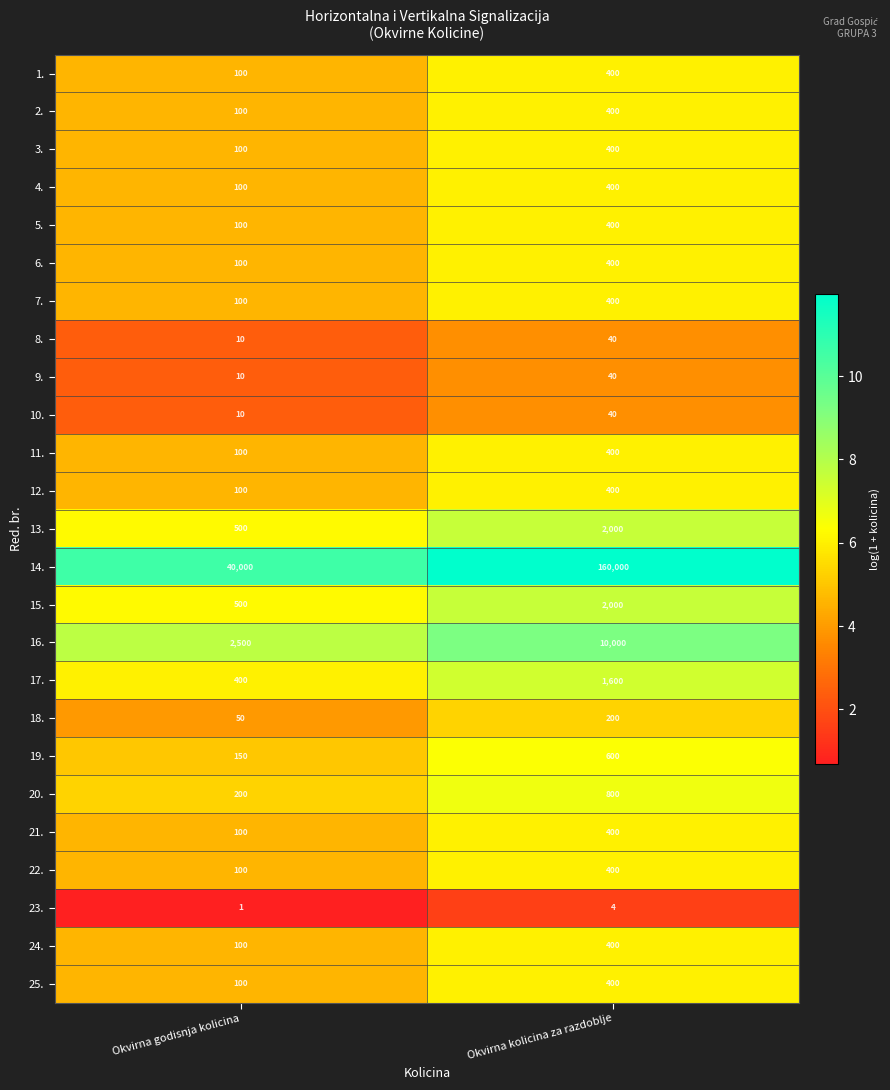

What is the sum of the 17. values at Okvirna godisnja kolicina and Okvirna kolicina za razdoblje?

2000